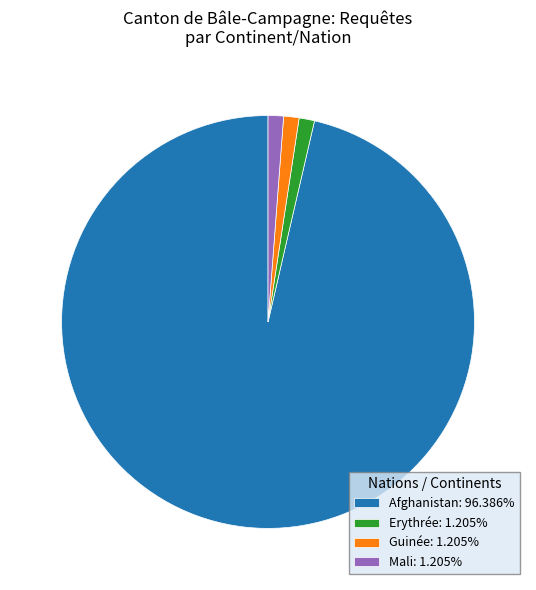

Combined, do Mali: 1.205% and Guinée: 1.205% account for over 50%?

No